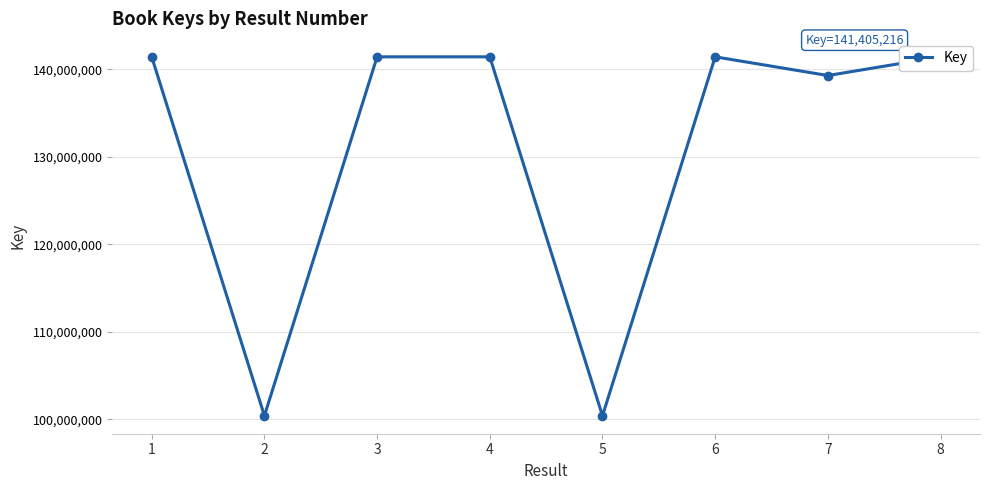

Is it true that the value at 7 is 139271682?

True